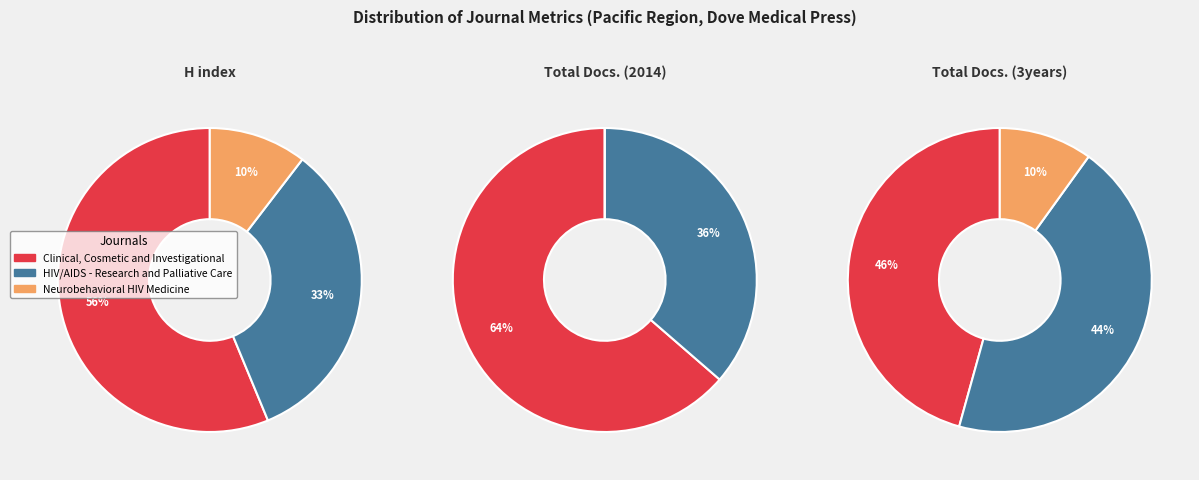

What is the total percentage of HIV/AIDS - Research and Palliative Care and Clinical, Cosmetic and Investigational?

89.6%